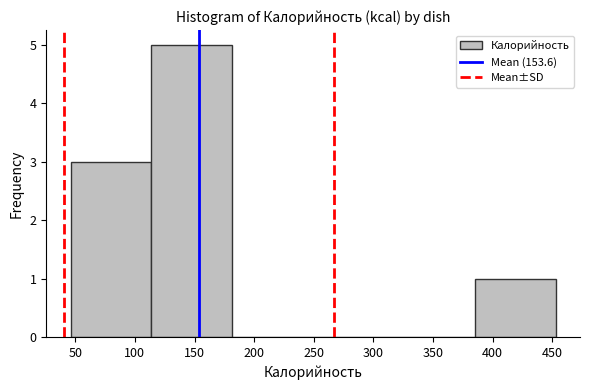

Reading left to right, transcribe this chart: for each bar, give the range it covers on the x-axis and its height. Neither the bar edges nor the heights are printed on the chart, so give them approximately, as read against the axes.

45 to 115: 3
115 to 180: 5
180 to 250: 0
250 to 315: 0
315 to 385: 0
385 to 455: 1